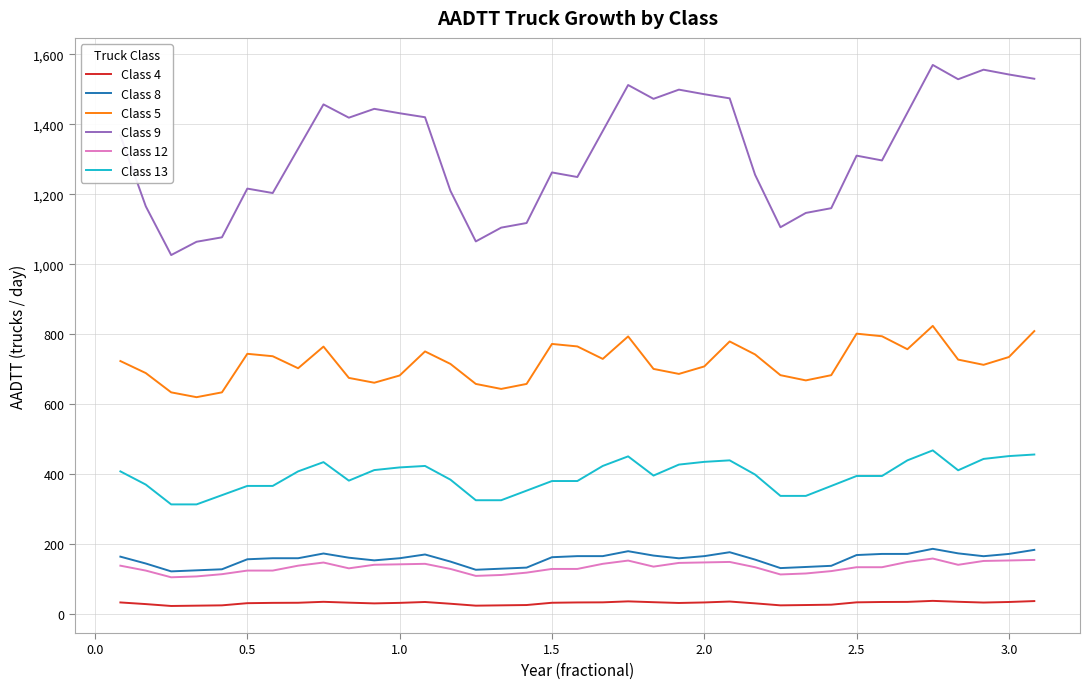

What is the maximum value for Class 9?

1569.6